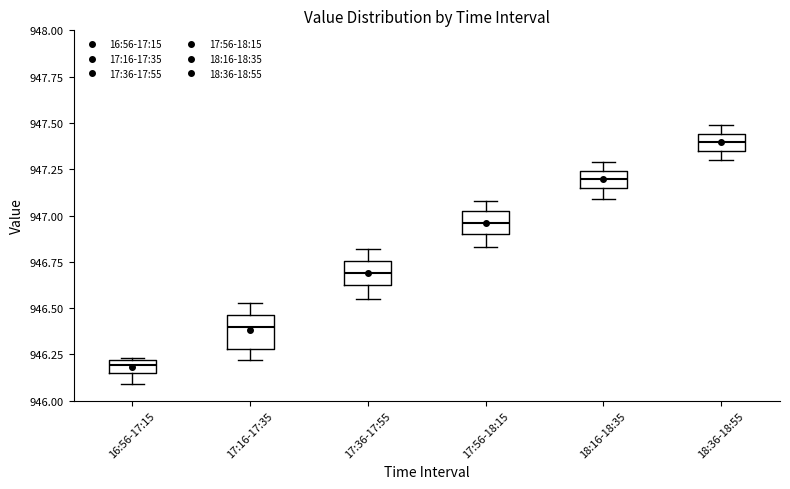

Which box's median line is the lowest?

16:56-17:15